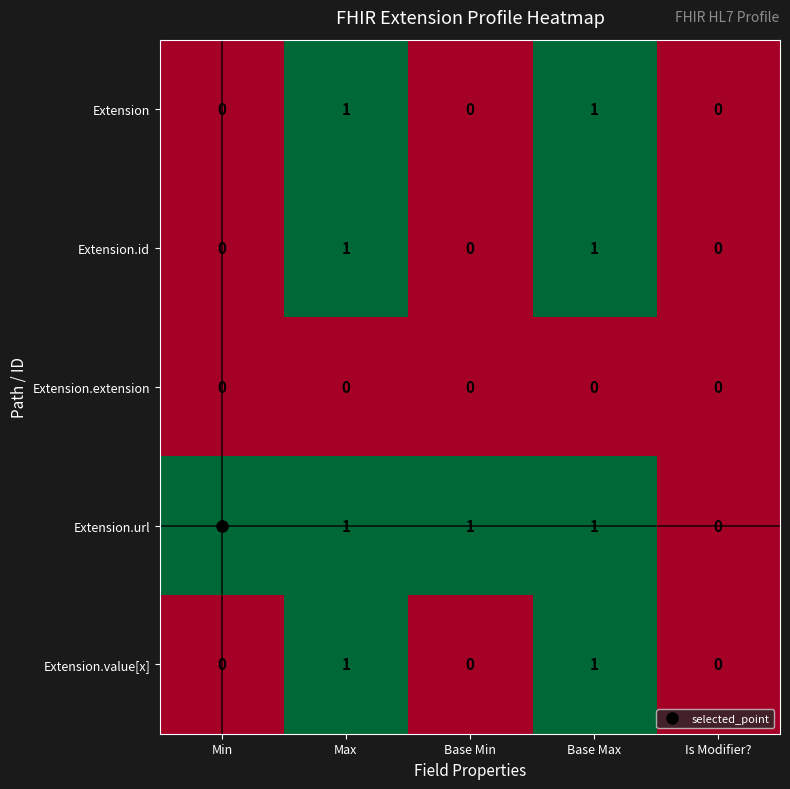

The value of Extension at Max is 1. True or false?

True